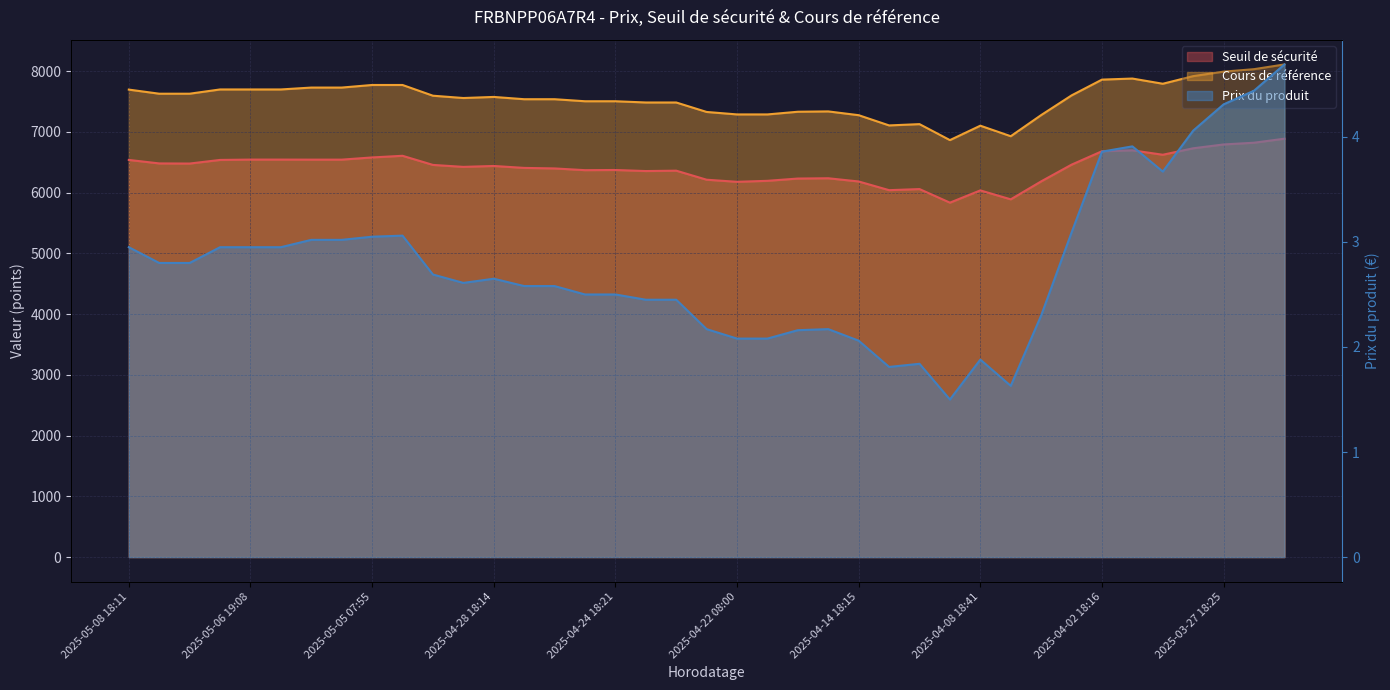

Where is Seuil de sécurité nearest to the value 6359?

2025-04-23 18:28